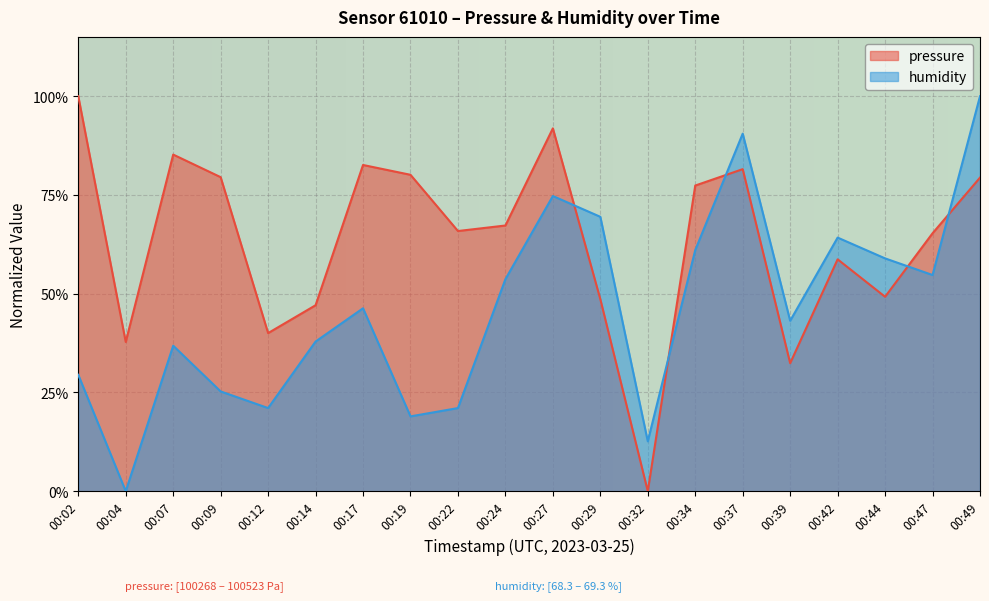

Reading right to left, list all the values displayed in this chart.

pressure: 00:49=0.8	00:47=0.7	00:44=0.5	00:42=0.6	00:39=0.3	00:37=0.8	00:34=0.8	00:32=0.0	00:29=0.5	00:27=0.9	00:24=0.7	00:22=0.7	00:19=0.8	00:17=0.8	00:14=0.5	00:12=0.4	00:09=0.8	00:07=0.9	00:04=0.4	00:02=1.0
humidity: 00:49=1.0	00:47=0.5	00:44=0.6	00:42=0.6	00:39=0.4	00:37=0.9	00:34=0.6	00:32=0.1	00:29=0.7	00:27=0.7	00:24=0.5	00:22=0.2	00:19=0.2	00:17=0.5	00:14=0.4	00:12=0.2	00:09=0.3	00:07=0.4	00:04=0.0	00:02=0.3